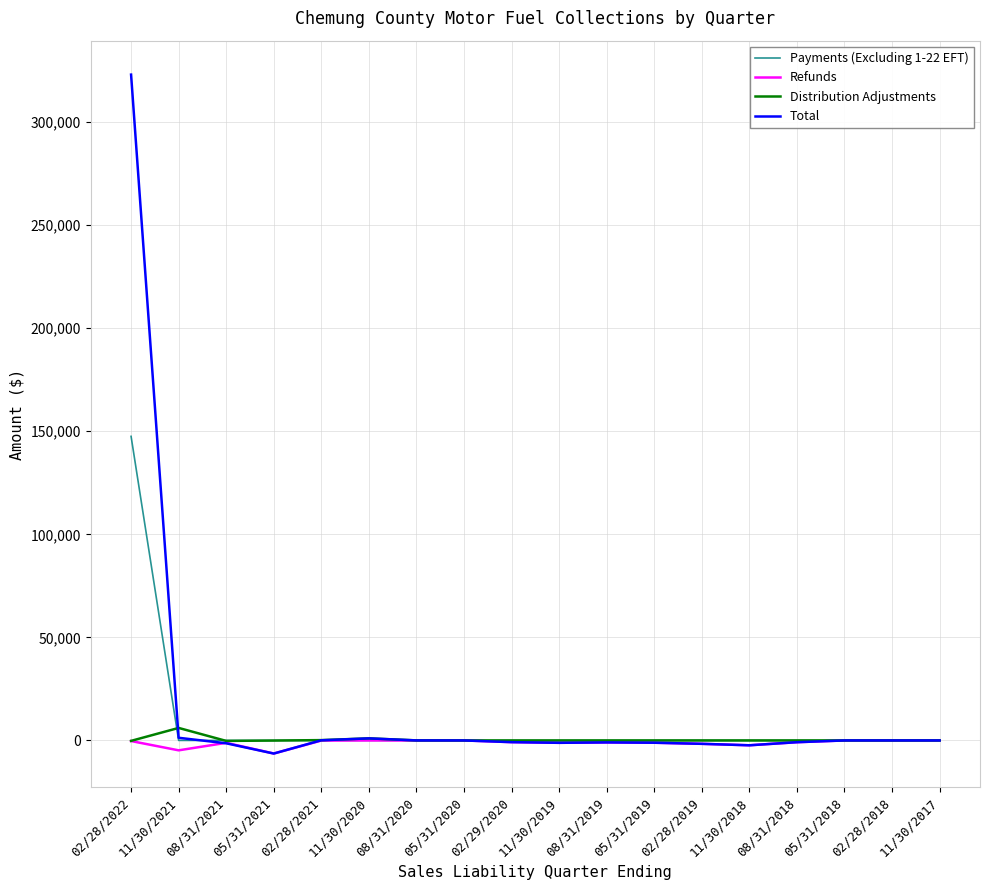

At which category is the sum across all series the highest?

02/28/2022